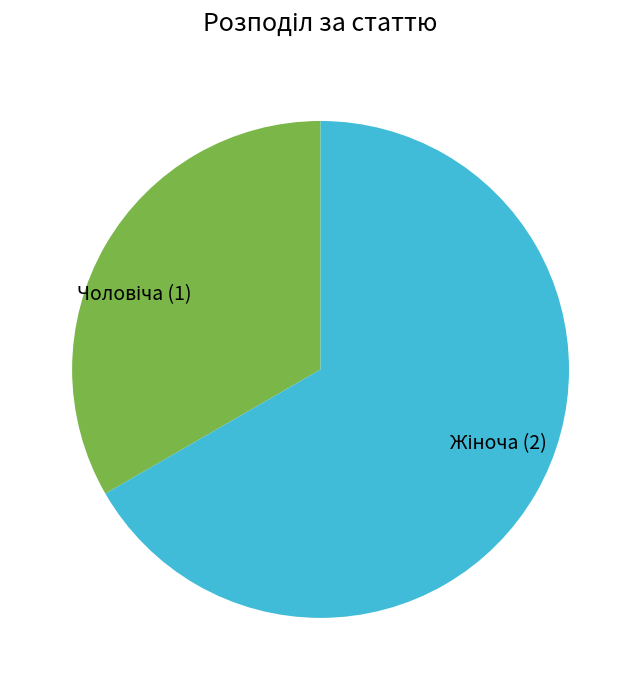

Is there any slice that represents more than half of the pie?

Yes